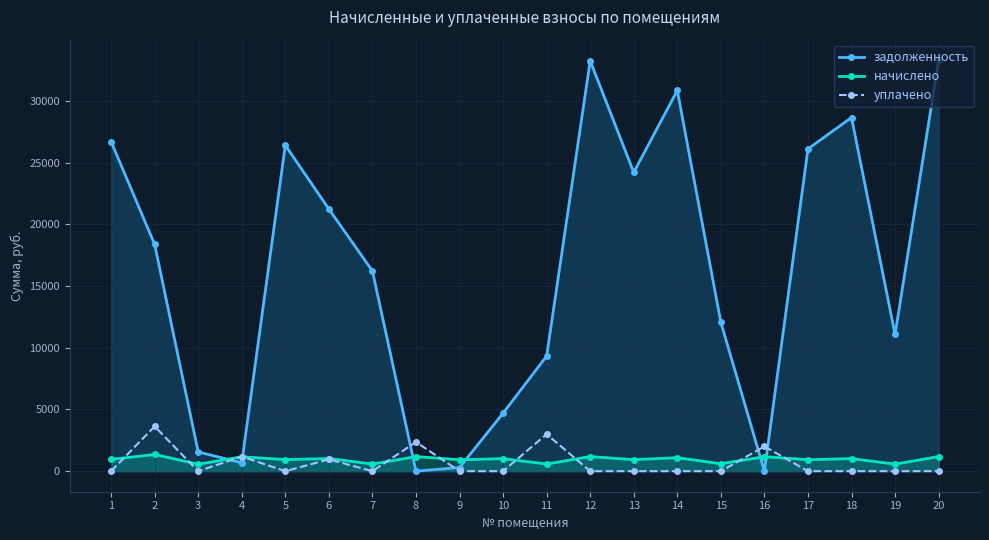

Is it true that начислено equals 1182.8 at 12?

True